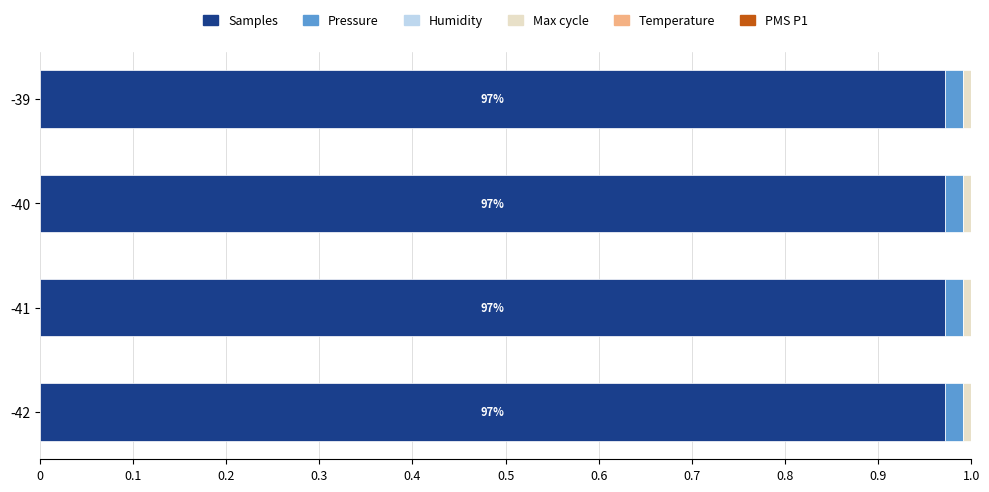

The Samples series shows 1.3 at -41. True or false?

False